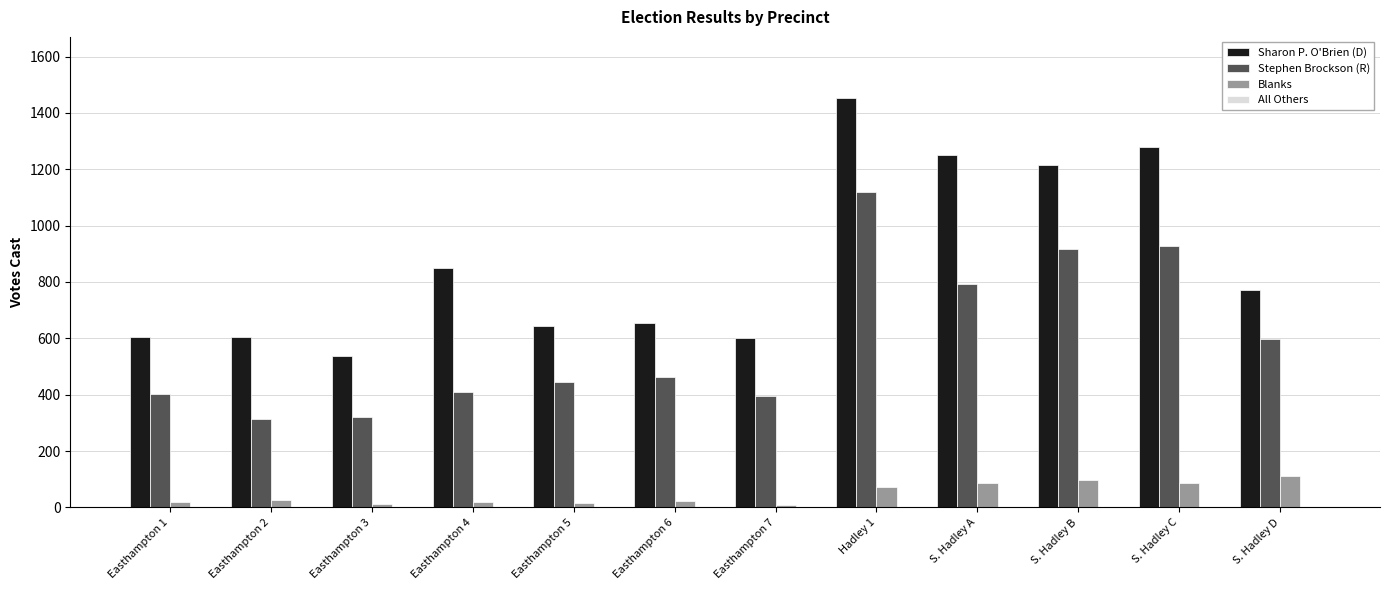

Which series changed the most between Easthampton 2 and Hadley 1?

Sharon P. O'Brien (D)